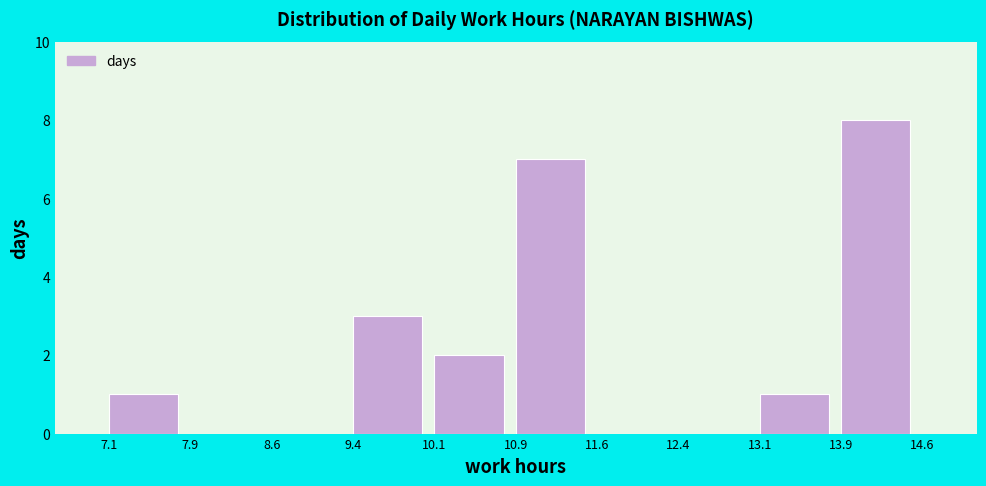

Reading left to right, list every bar in this chart as the range it spans on the x-axis followed by its height. The values are not printed on the chart, so give them approximately, as read against the axis.

7.1 to 7.9: 1
7.9 to 8.6: 0
8.6 to 9.4: 0
9.4 to 10.1: 3
10.1 to 10.9: 2
10.9 to 11.6: 7
11.6 to 12.4: 0
12.4 to 13.1: 0
13.1 to 13.9: 1
13.9 to 14.6: 8